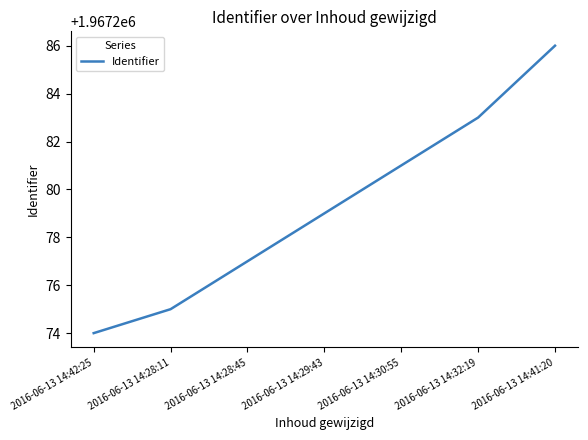

True or false: the data shows 2788175 at 2016-06-13 14:29:43.

False